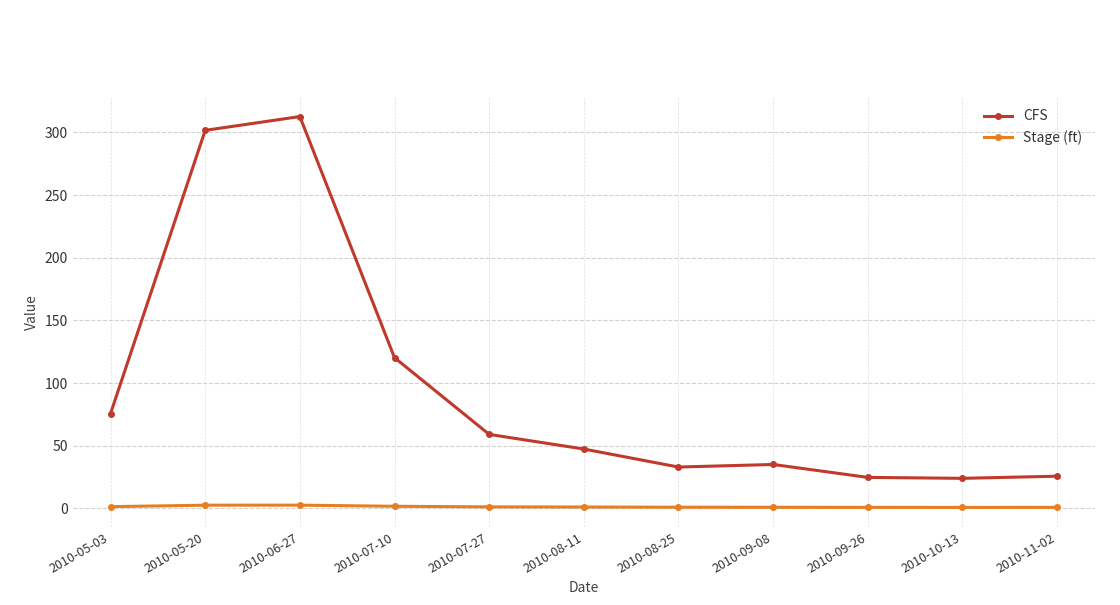

Between 2010-06-27 and 2010-07-10, which series saw the biggest shift?

CFS